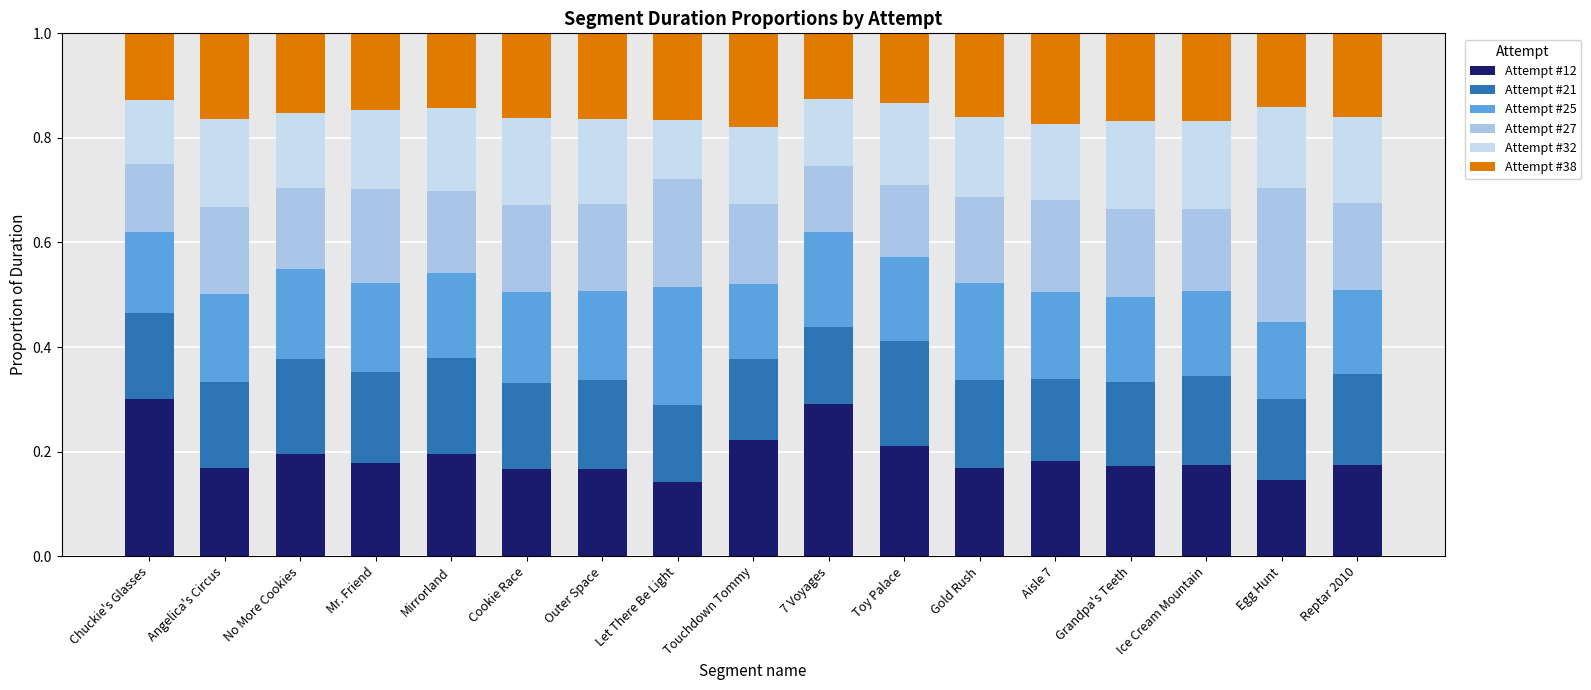

Count the number of categories in the chart.

17